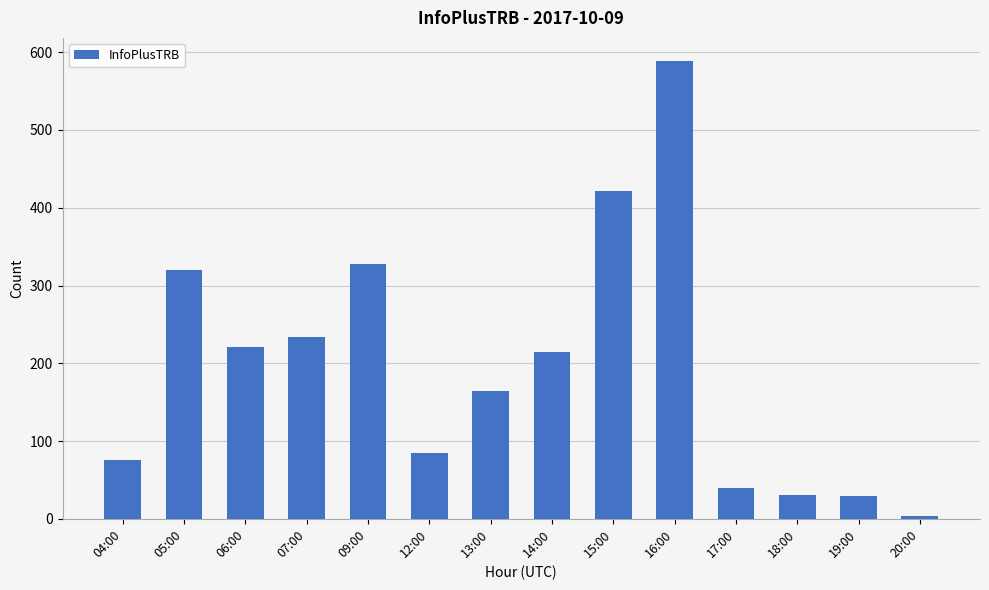

What is the change in value from 06:00 to 12:00?

-136